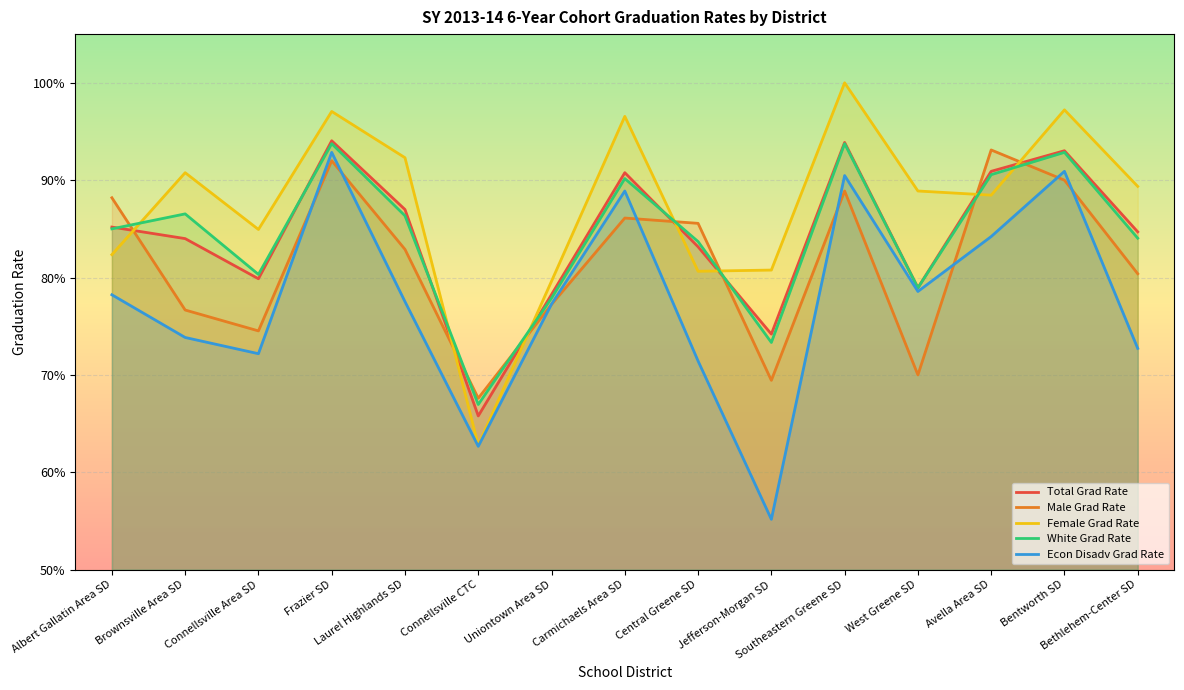

What is the difference between the maximum and minimum values in the Total Grad Rate series?

0.3